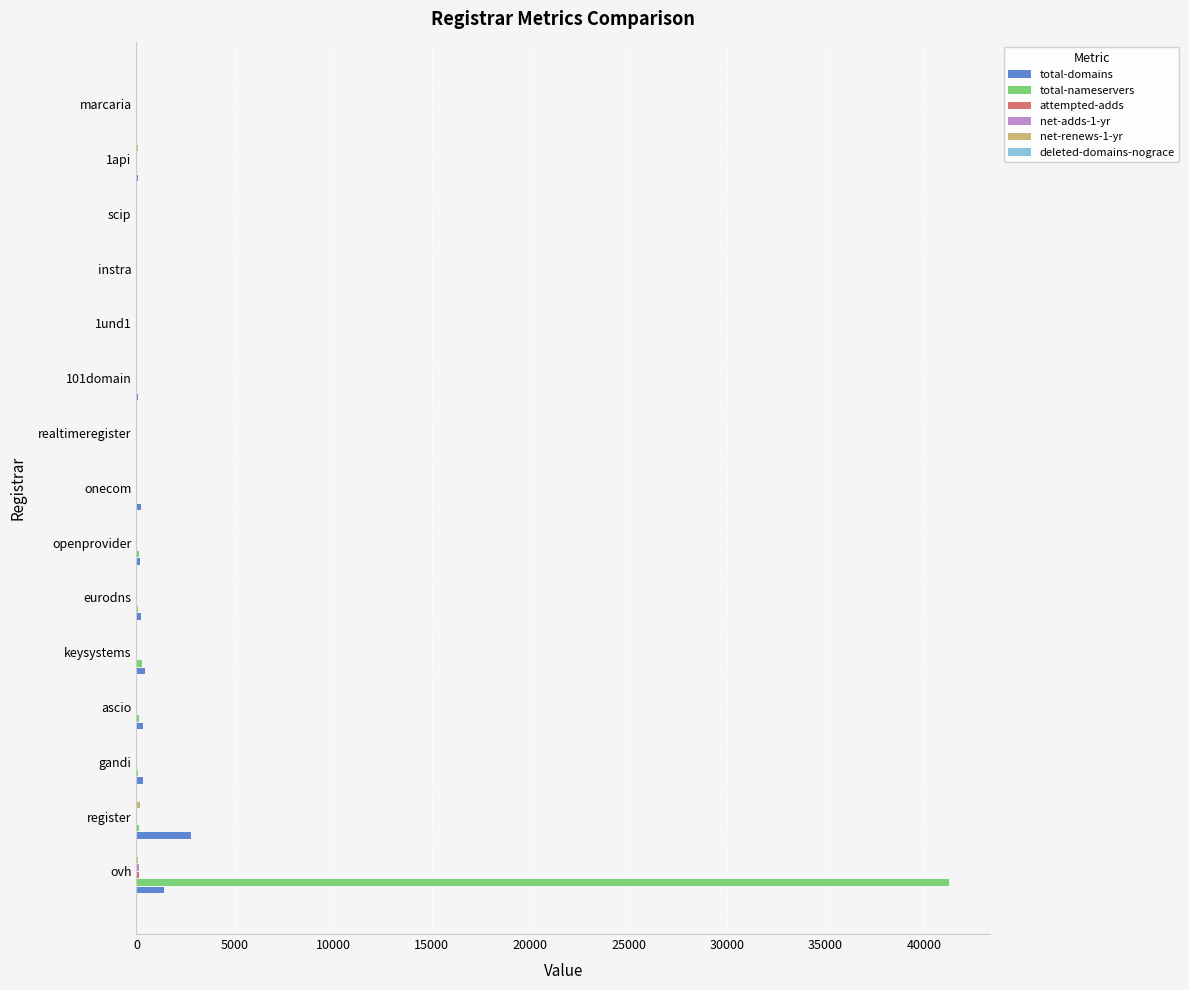

Which series has the largest total across all categories?

total-nameservers